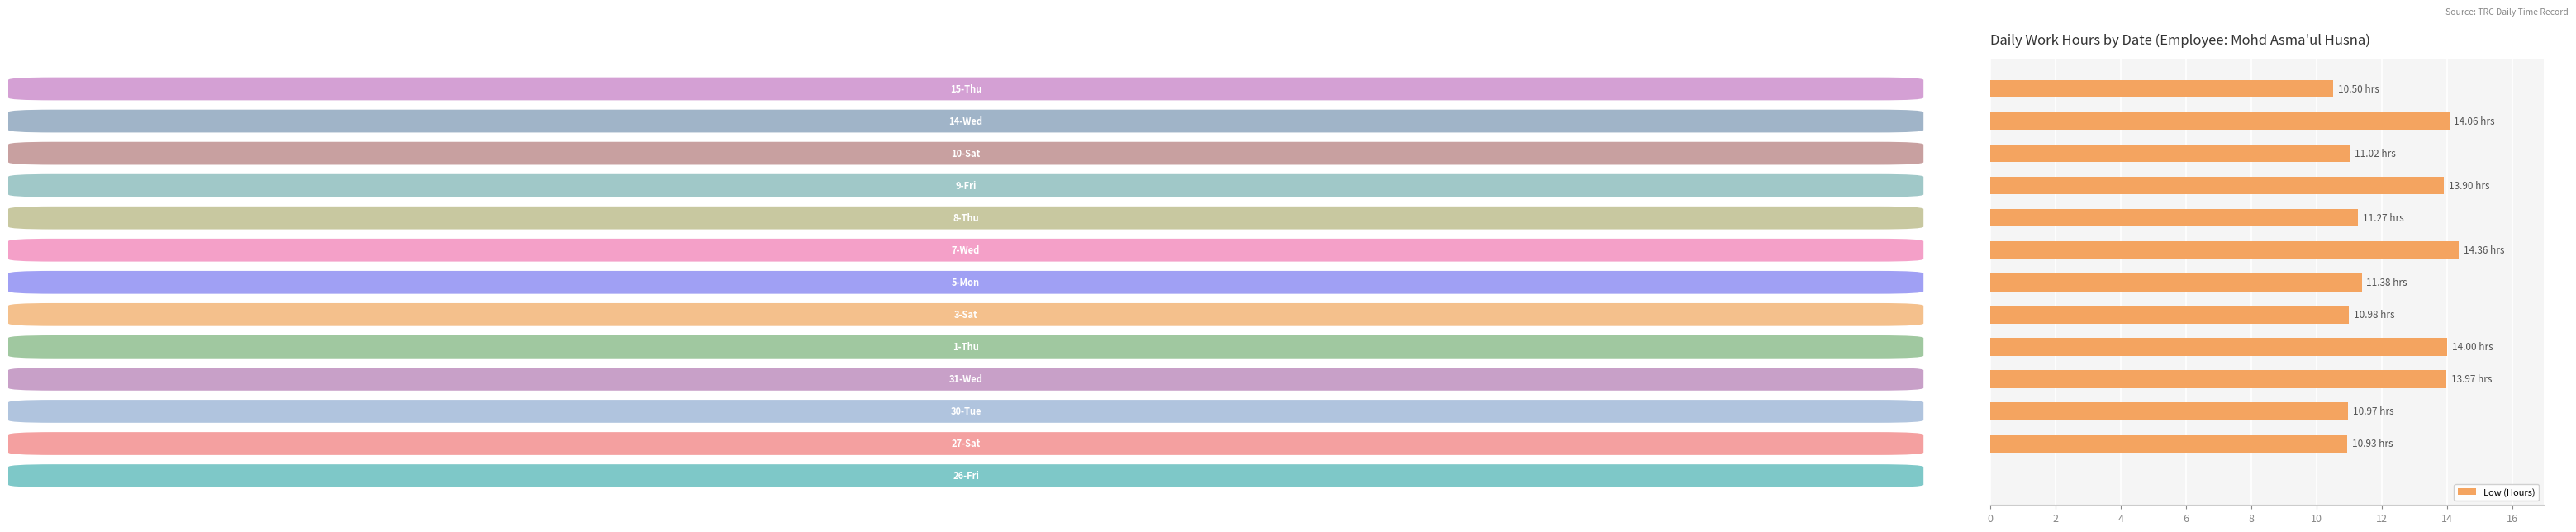

How many distinct data groups are displayed?

1